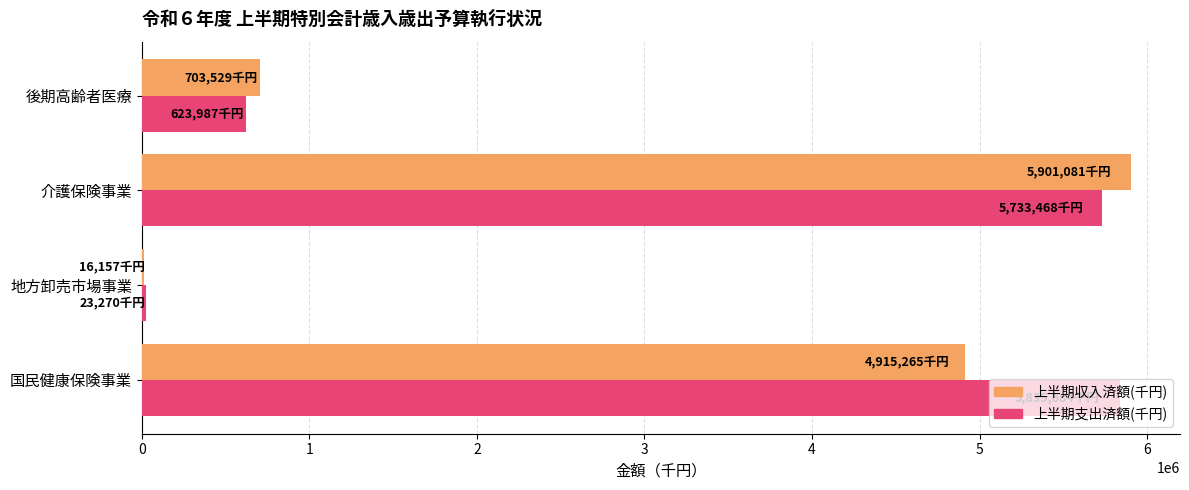

How many data points does each series have?

4